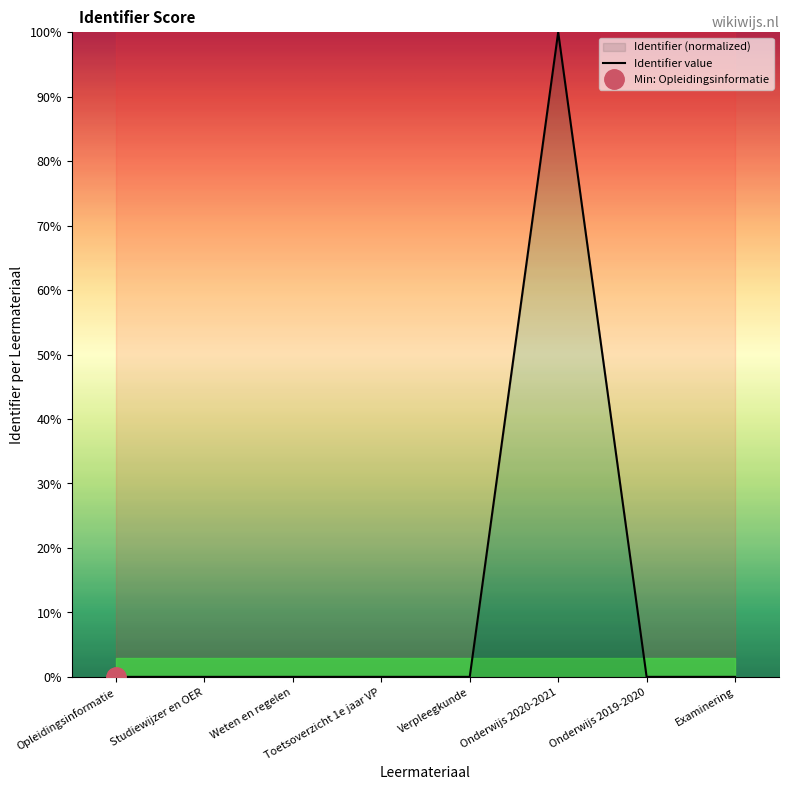

Does the chart have visible grid lines?

No